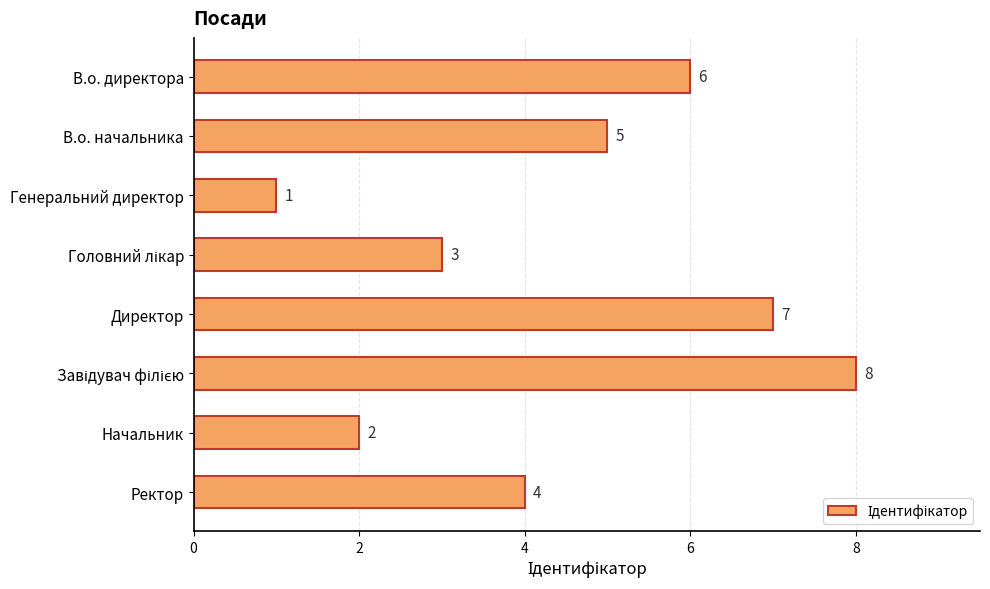

What is the sum of all values?

36